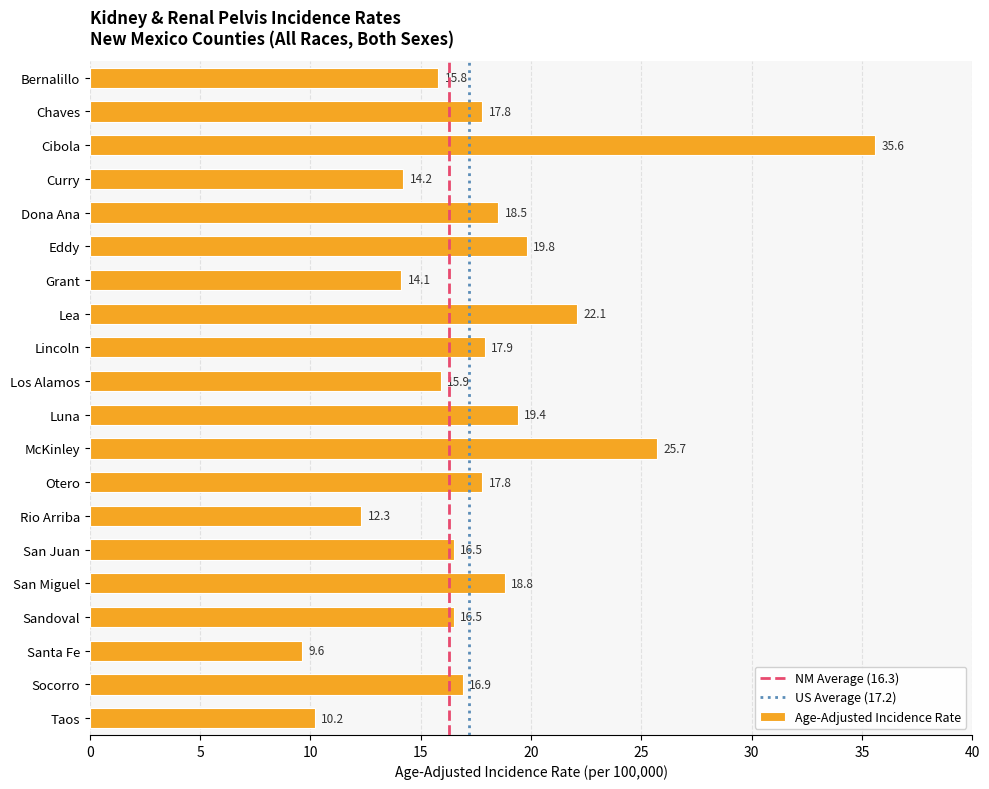

Is it true that the value at Lincoln is 6.7?

False